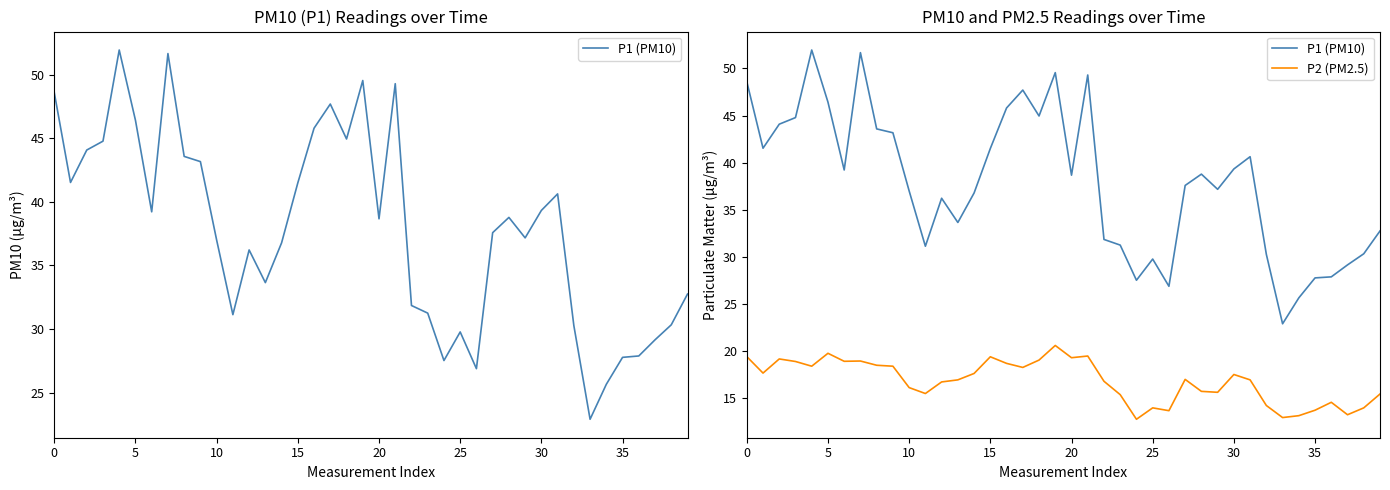

At how many categories does at least one series exceed 38?

20